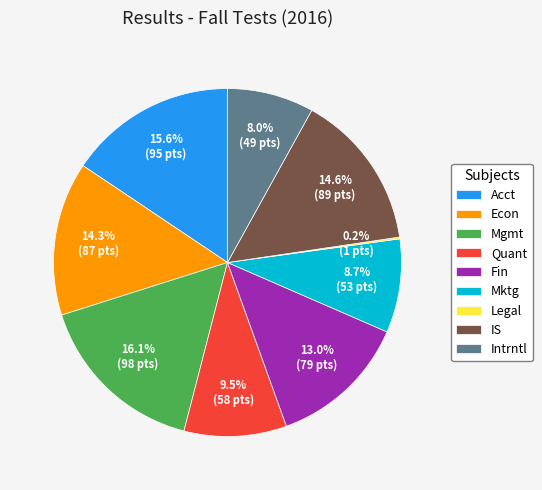

To the nearest percent, what is the difference between the largest and smallest slice percentages?

16%